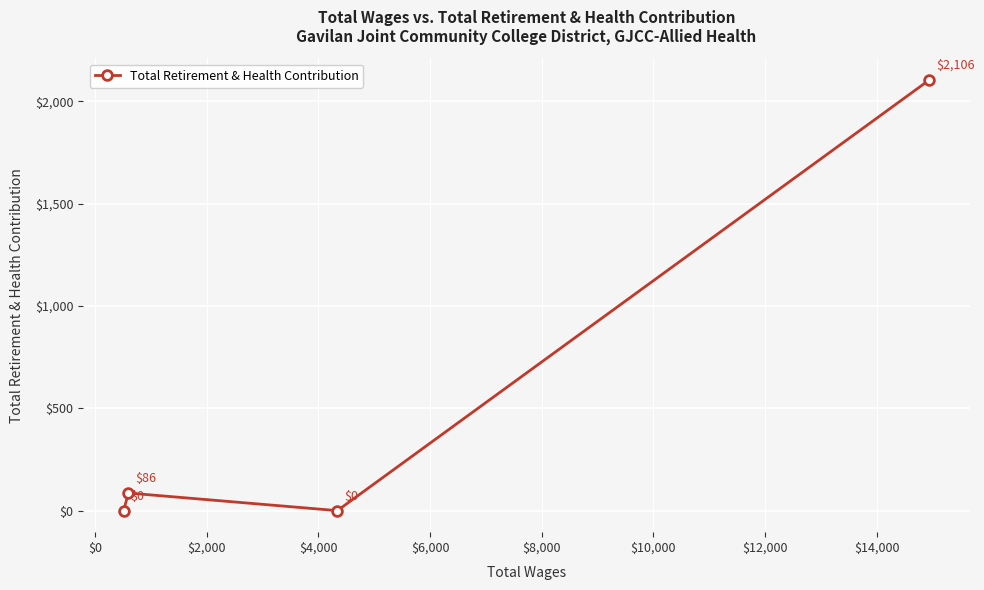

What is the difference between the maximum and minimum values?

2106